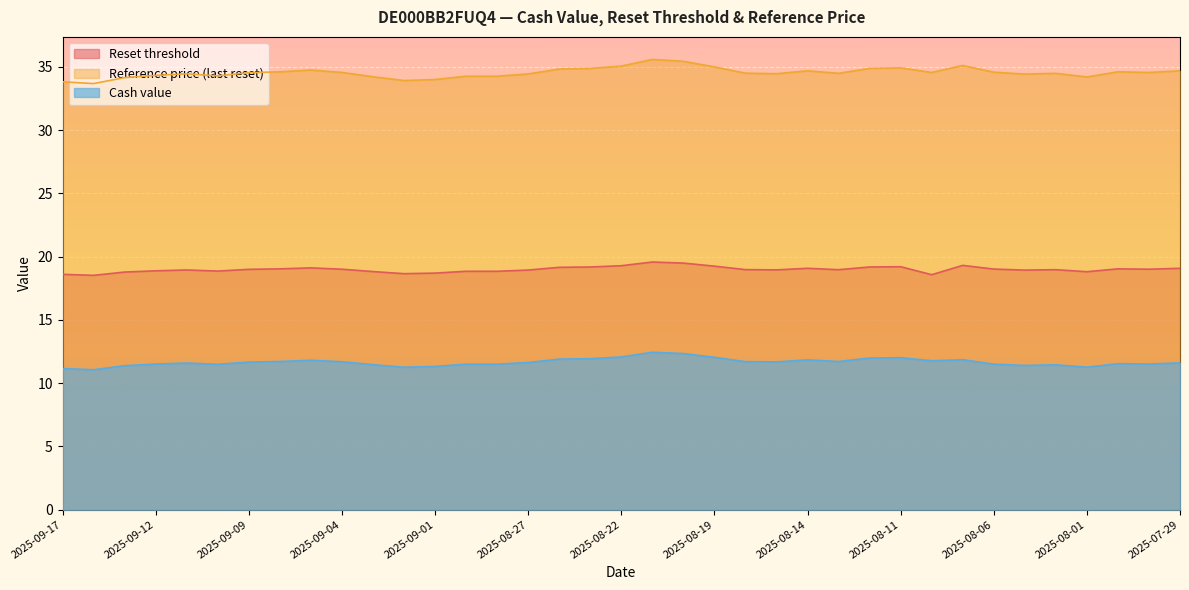

What is the label of the 17th point from the right?

2025-08-20